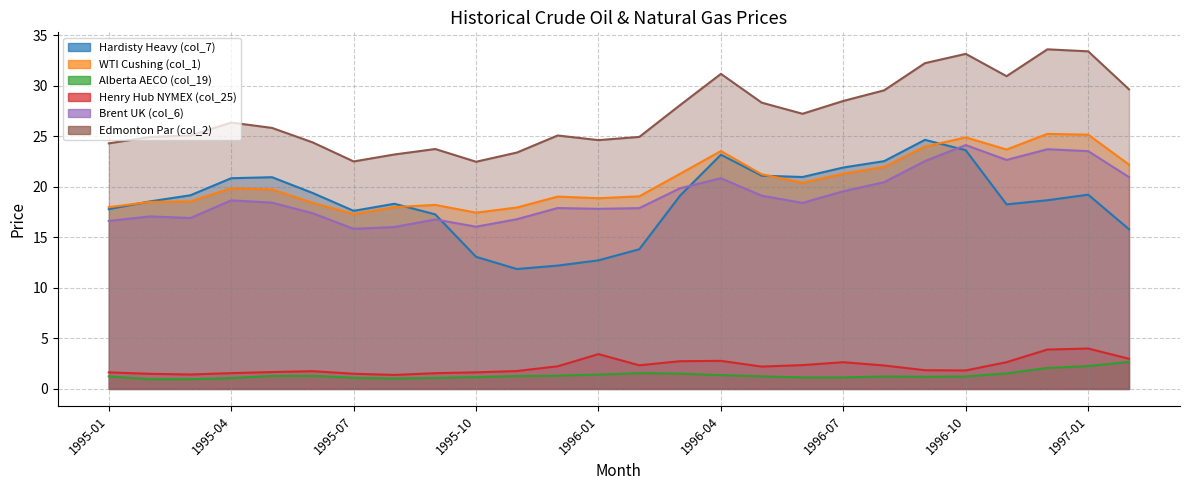

What is the minimum value for Hardisty Heavy (col_7)?

11.9